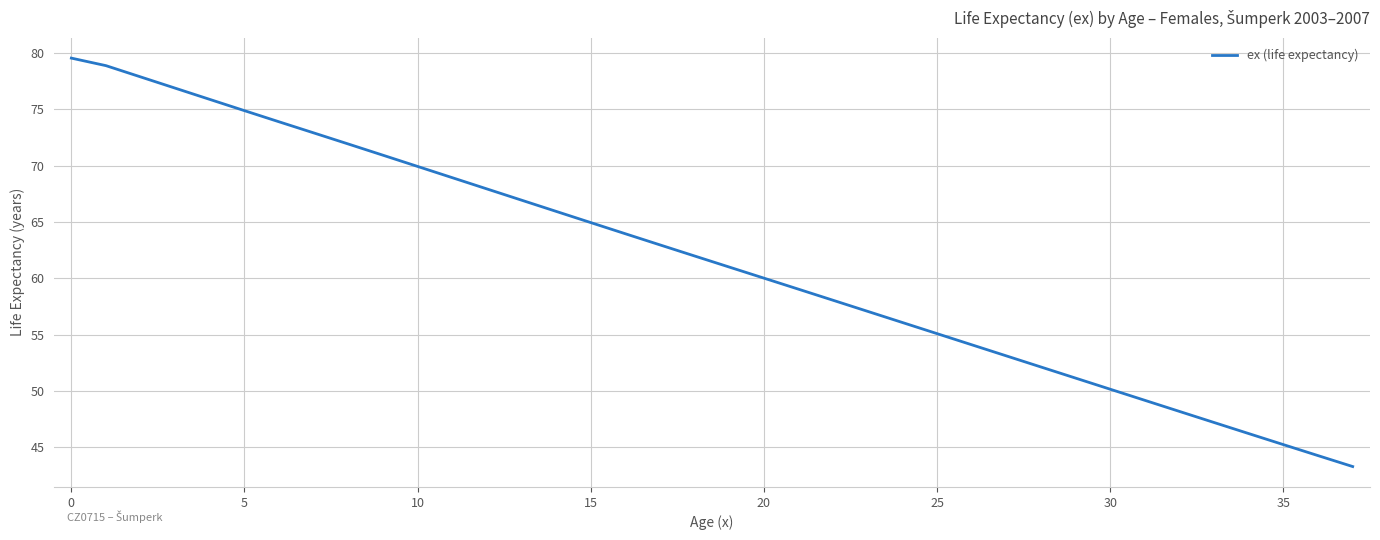

What is the difference between the maximum and minimum values?

36.3